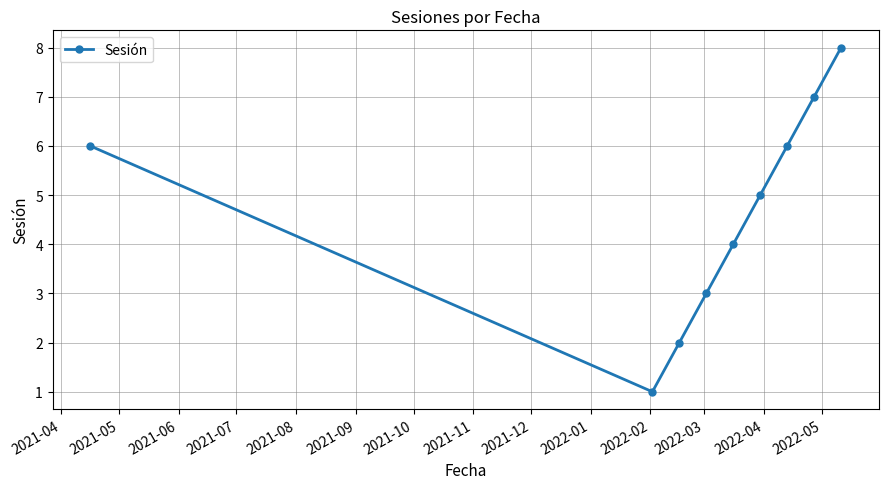

How many distinct data groups are displayed?

1